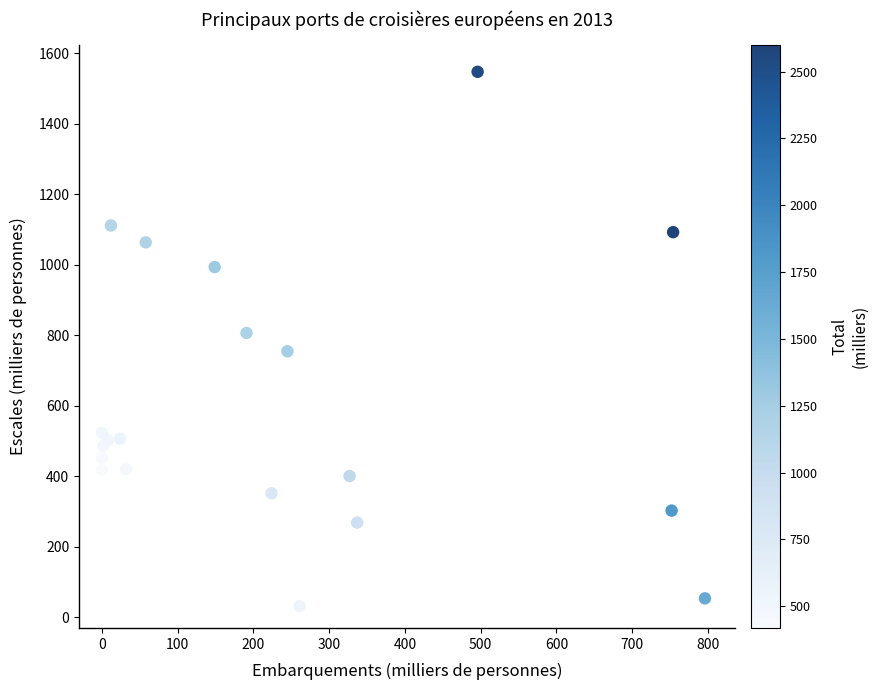

What Y value in the scatter plot is closest to 790?

807